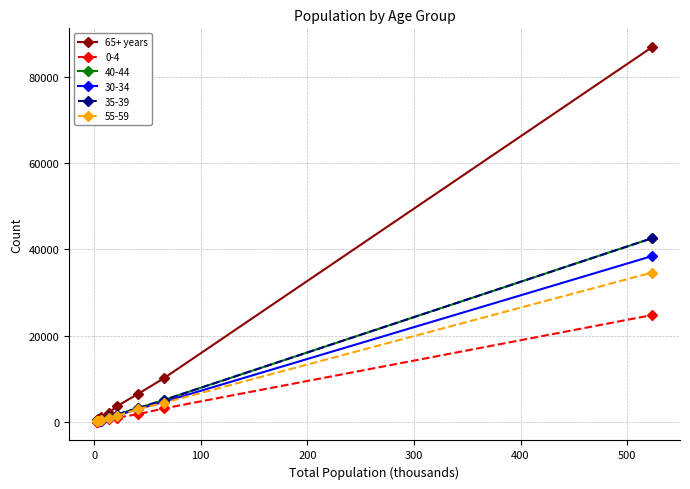

How many lines are shown in the chart?

6